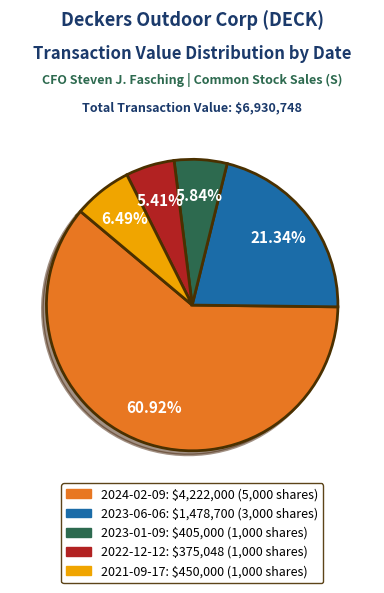

Count the number of slices in the pie.

5